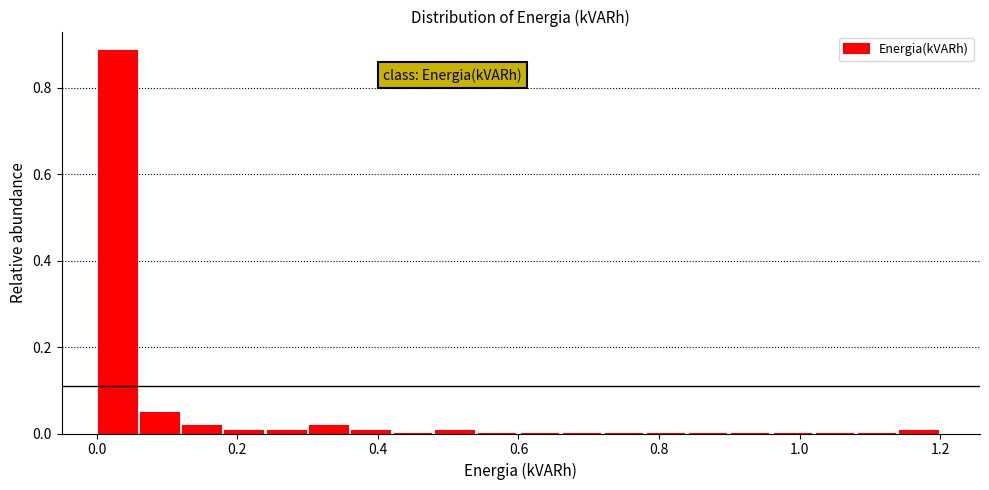

Read against the x-axis, roughly where is the centre of the tallest bar?

0.04